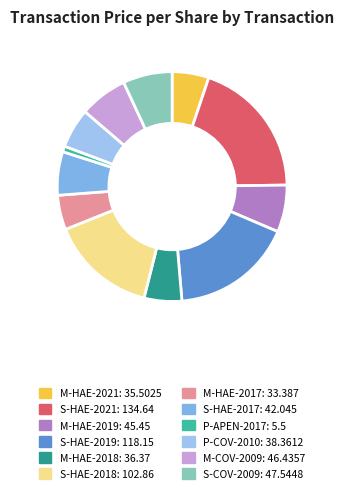

How much of the chart is everything except S-COV-2009?

93.1%